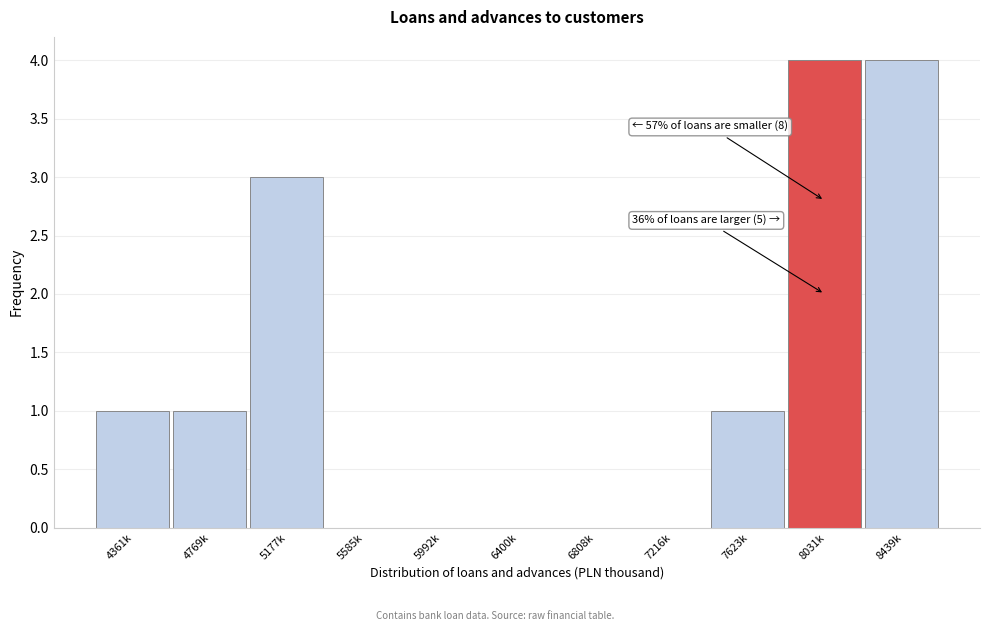

Reading right to left, what are all the values shown in this chart?

8439k=4	8031k=4	7623k=1	7216k=0	6808k=0	6400k=0	5992k=0	5585k=0	5177k=3	4769k=1	4361k=1